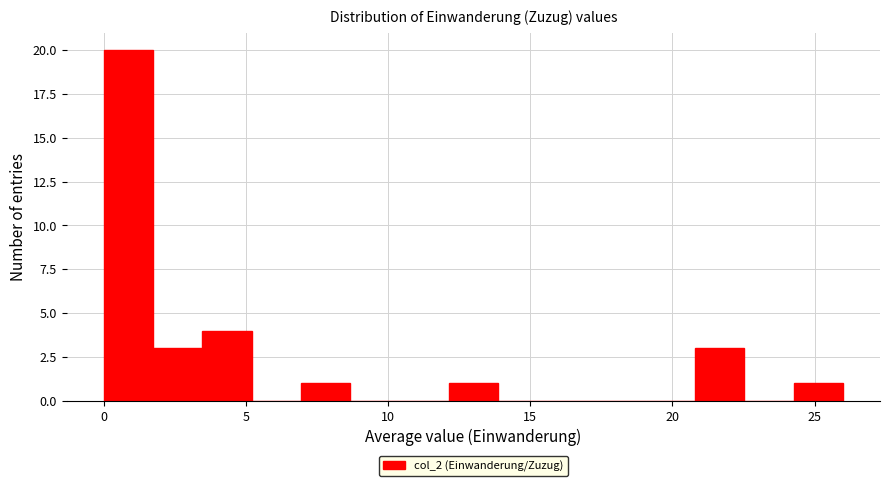

Read against the x-axis, roughly where is the centre of the tallest bar?

1.0